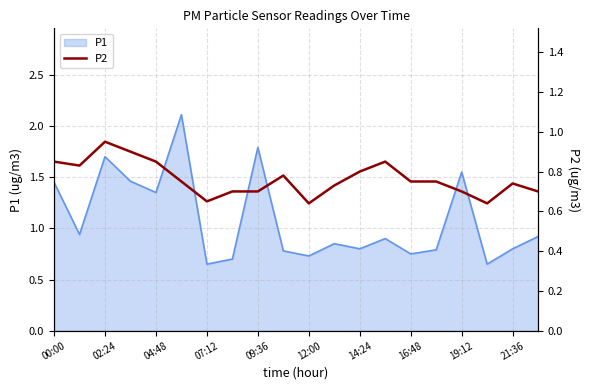

The value of P1 at 21:36 is 0.8. True or false?

True